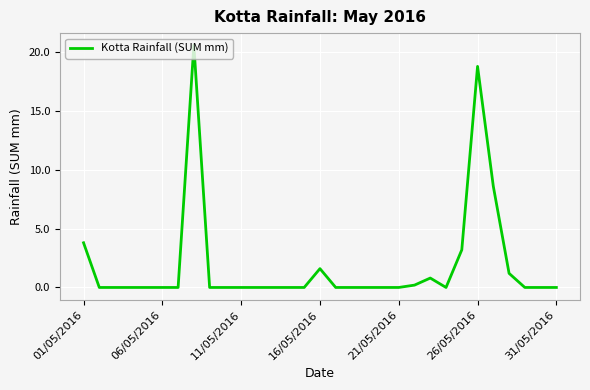

What is the difference between the maximum and minimum values?

20.6